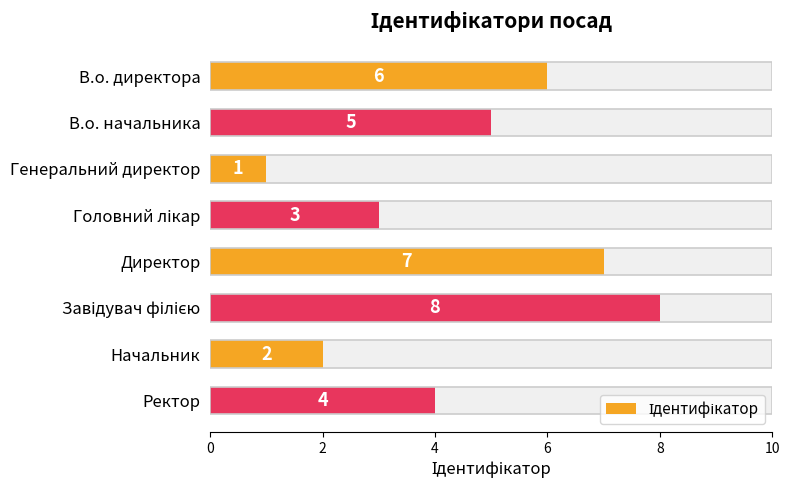

How many distinct data groups are displayed?

1